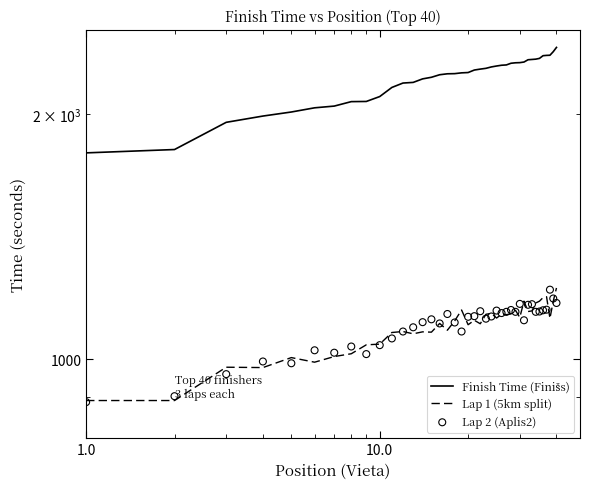

At how many categories does at least one series exceed 2237?

25